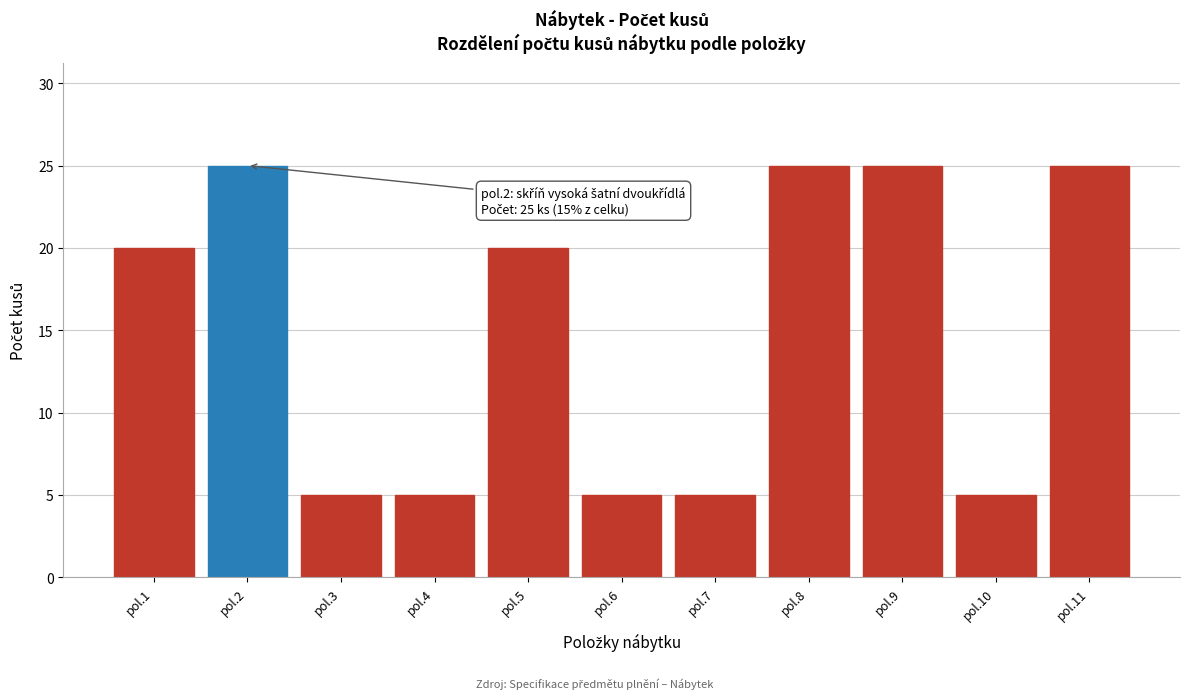

Reading right to left, what are all the values shown in this chart?

25	5	25	25	5	5	20	5	5	25	20